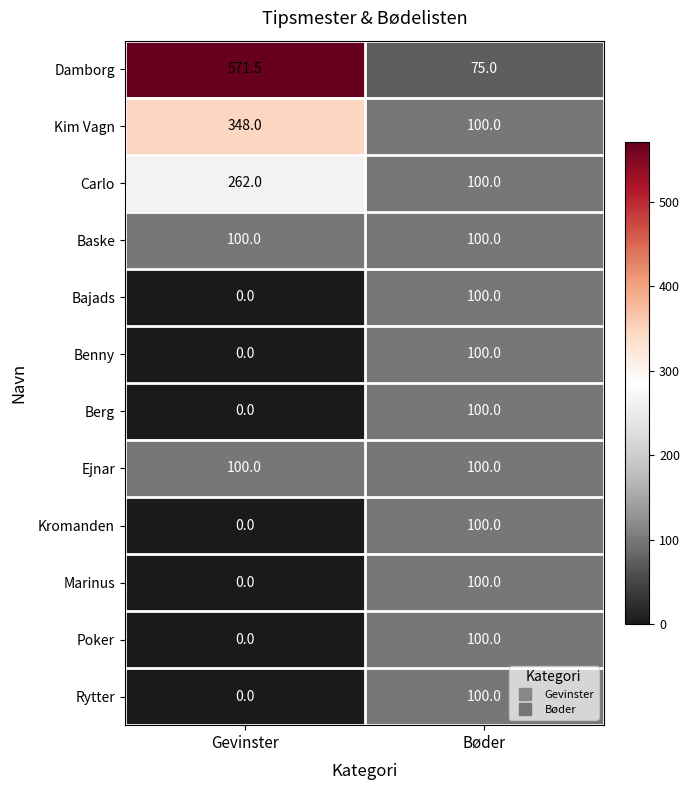

At which category does the chart reach its minimum across all series?

Gevinster